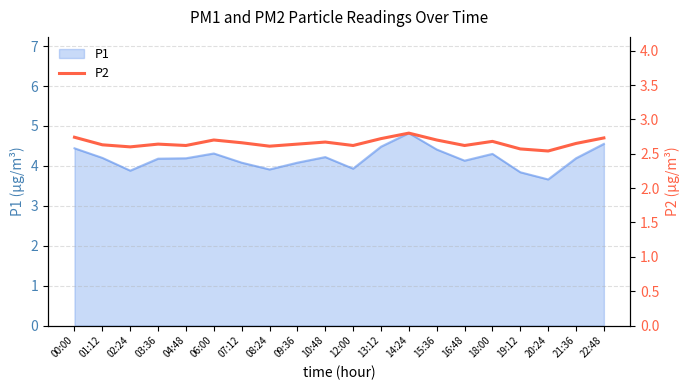

Reading left to right, transcribe all the data shown in this chart.

00:00=2.7	01:12=2.6	02:24=2.6	03:36=2.6	04:48=2.6	06:00=2.7	07:12=2.7	08:24=2.6	09:36=2.6	10:48=2.7	12:00=2.6	13:12=2.7	14:24=2.8	15:36=2.7	16:48=2.6	18:00=2.7	19:12=2.6	20:24=2.5	21:36=2.6	22:48=2.7